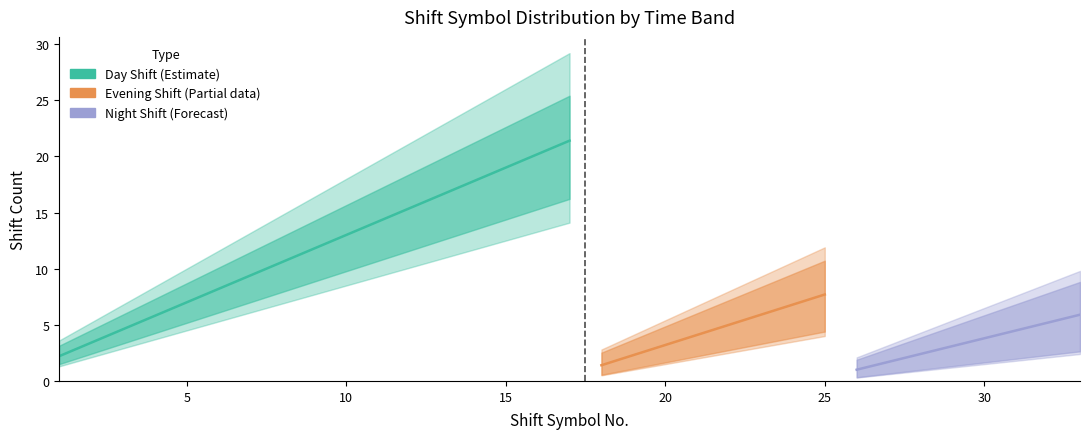

Does the chart have visible grid lines?

No